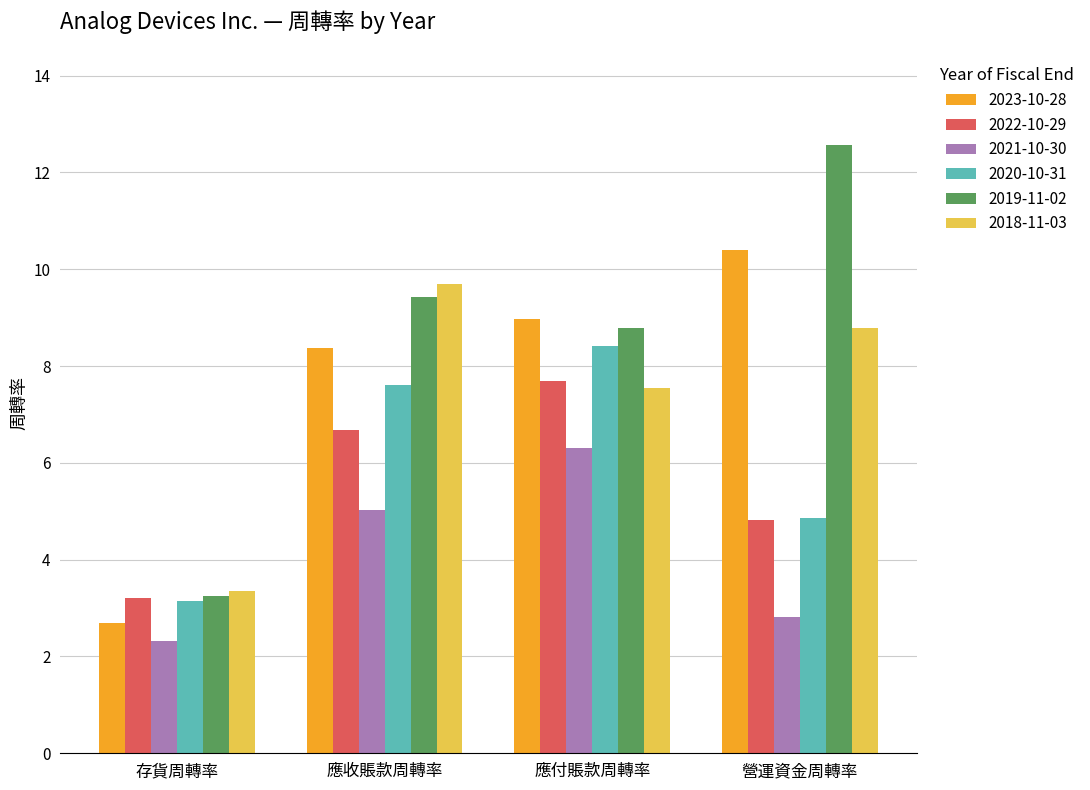

At which category does the chart reach its peak across all series?

營運資金周轉率